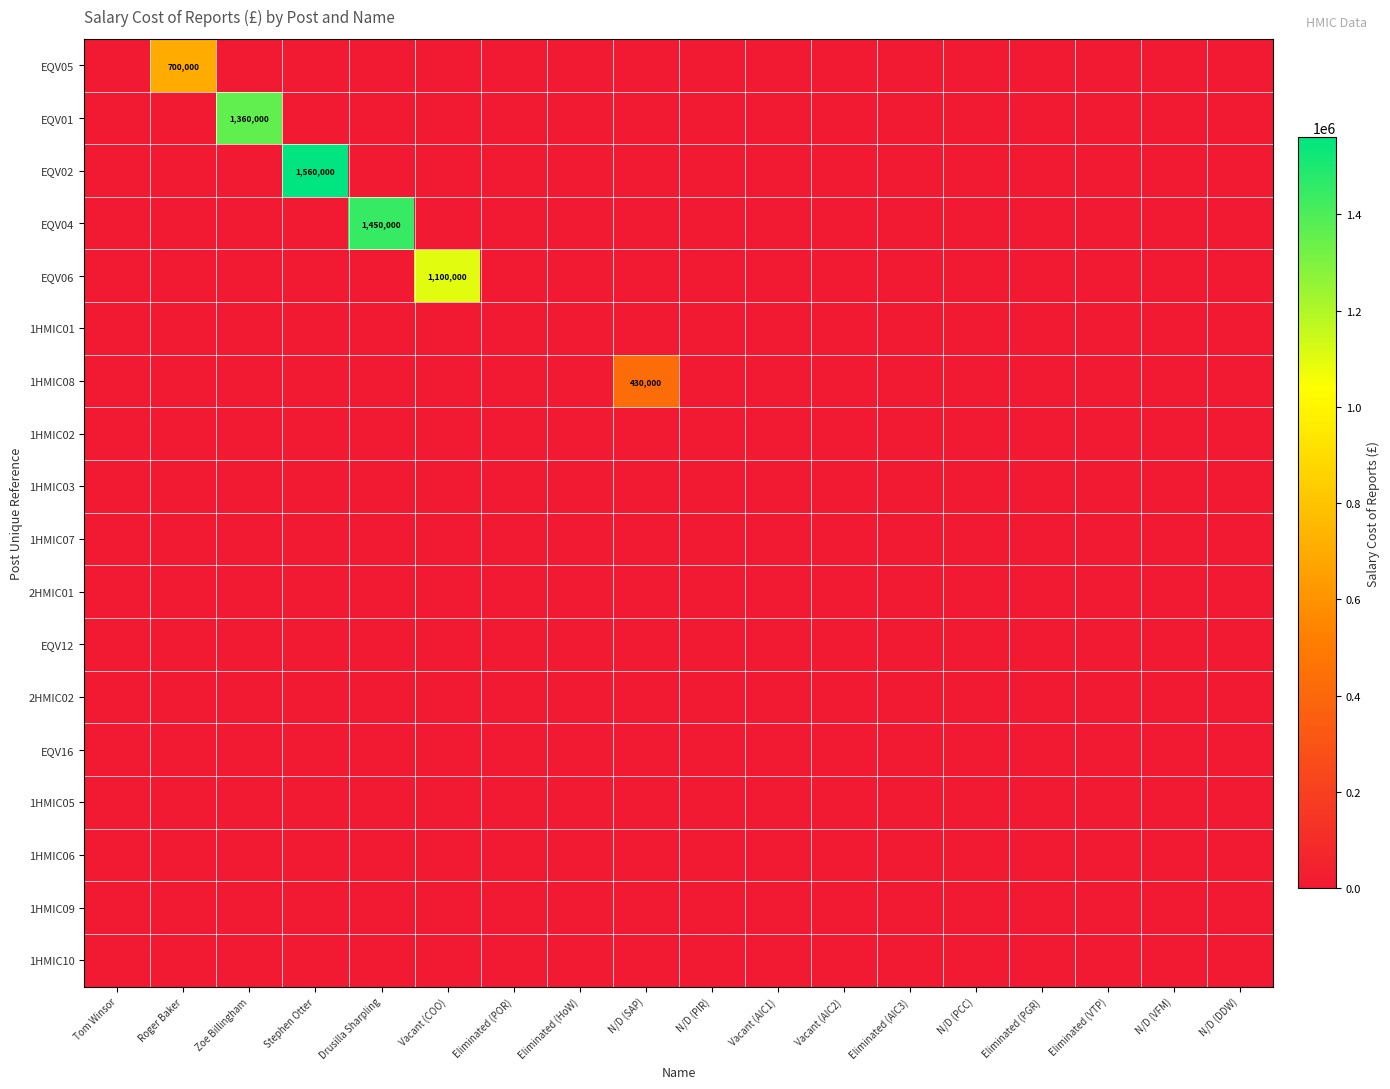

What is the total value across all series at N/D (SAP)?

430000